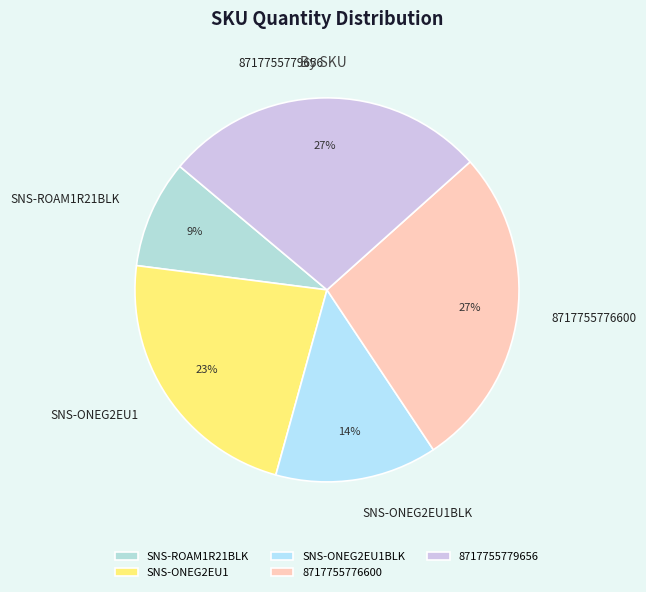

Which has a higher value, 8717755776600 or SNS-ONEG2EU1BLK?

8717755776600